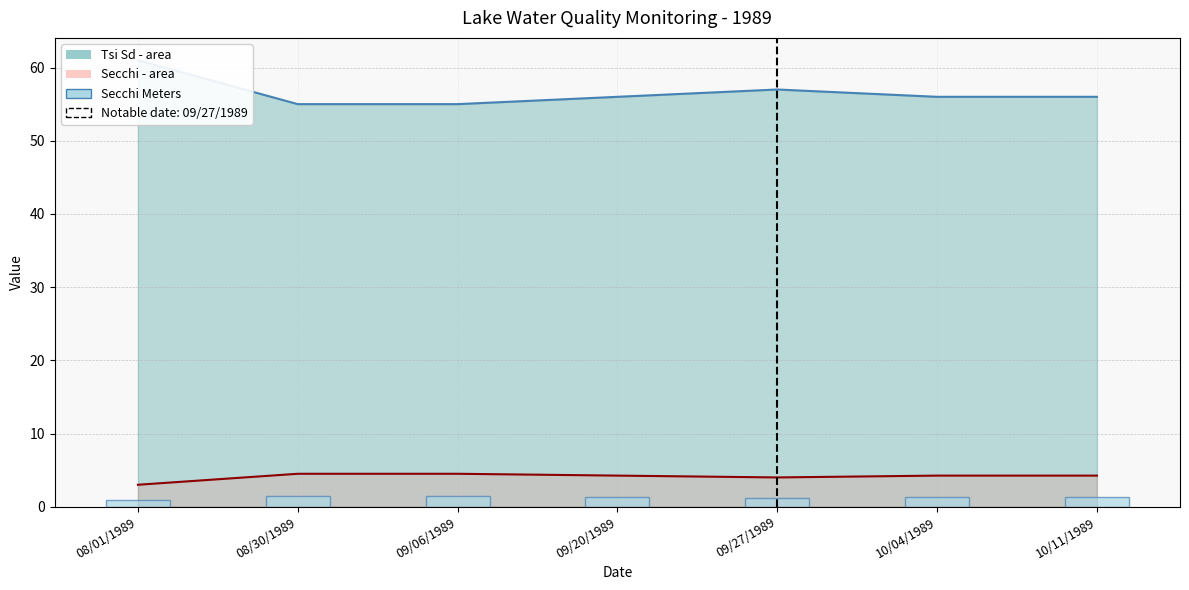

What is the difference between the second highest and second lowest values?

0.2